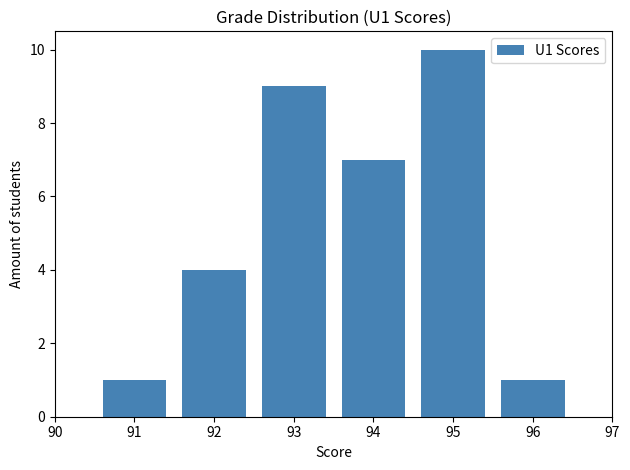

Reading left to right, transcribe all the data shown in this chart.

91=1	92=4	93=9	94=7	95=10	96=1